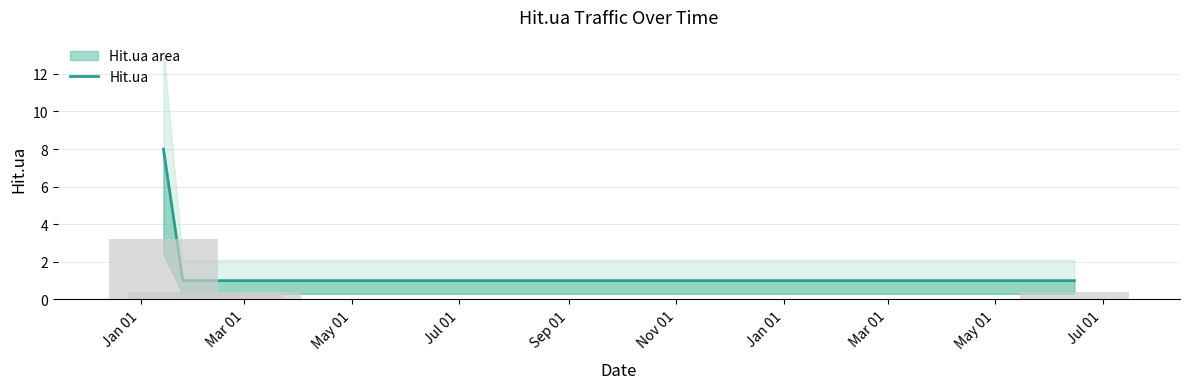

What is the average value?

2